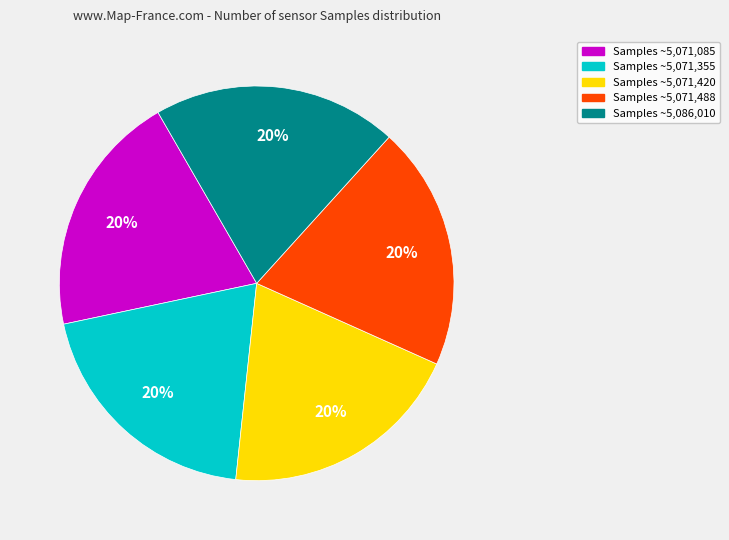

Is there a majority slice in this chart?

No